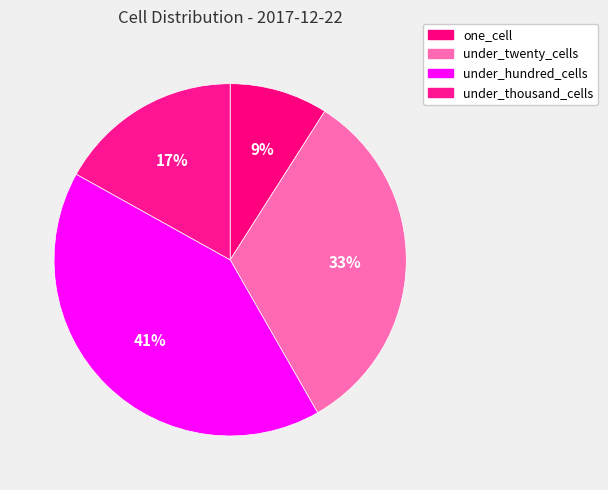

What is the largest slice in the pie chart?

under_hundred_cells